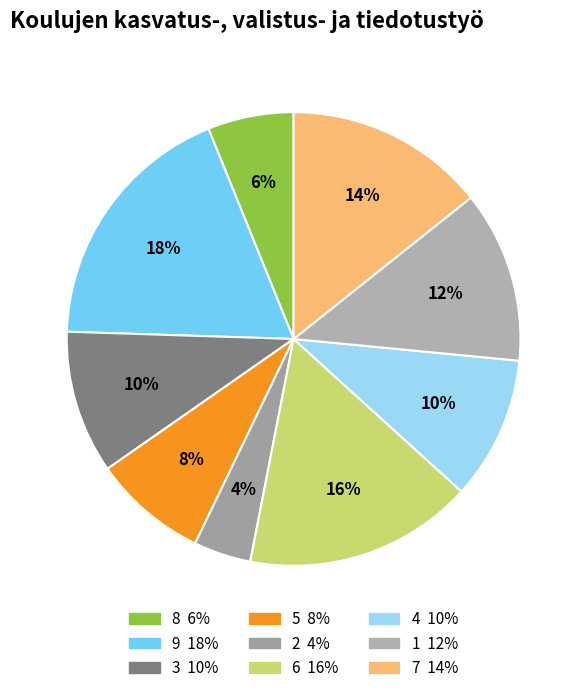

How many segments does this pie chart have?

9